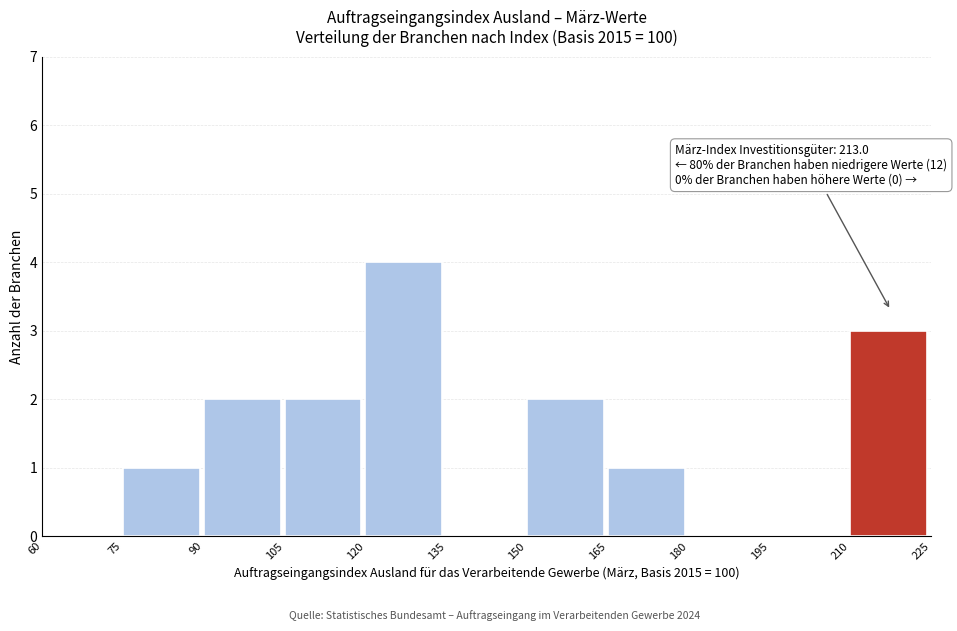

Over which range of the x-axis is the bar tallest?

120 to 135